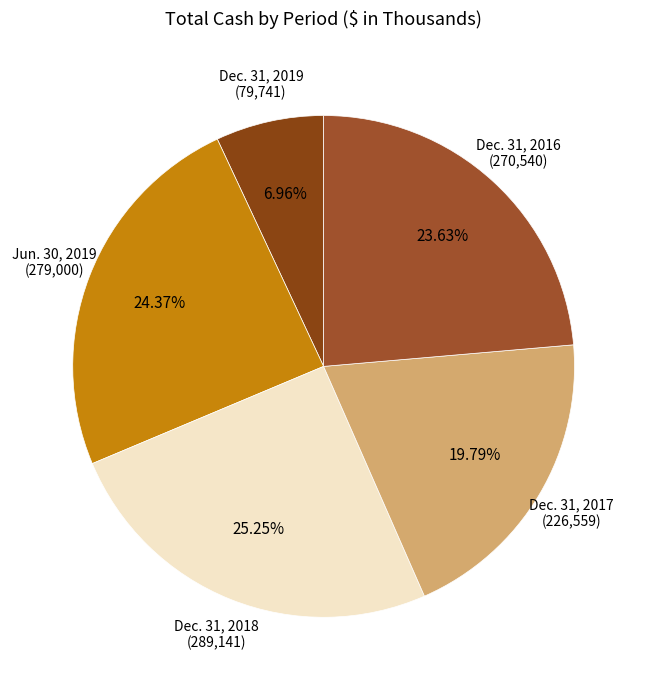

Does Dec. 31, 2017 represent more than half of the total?

No